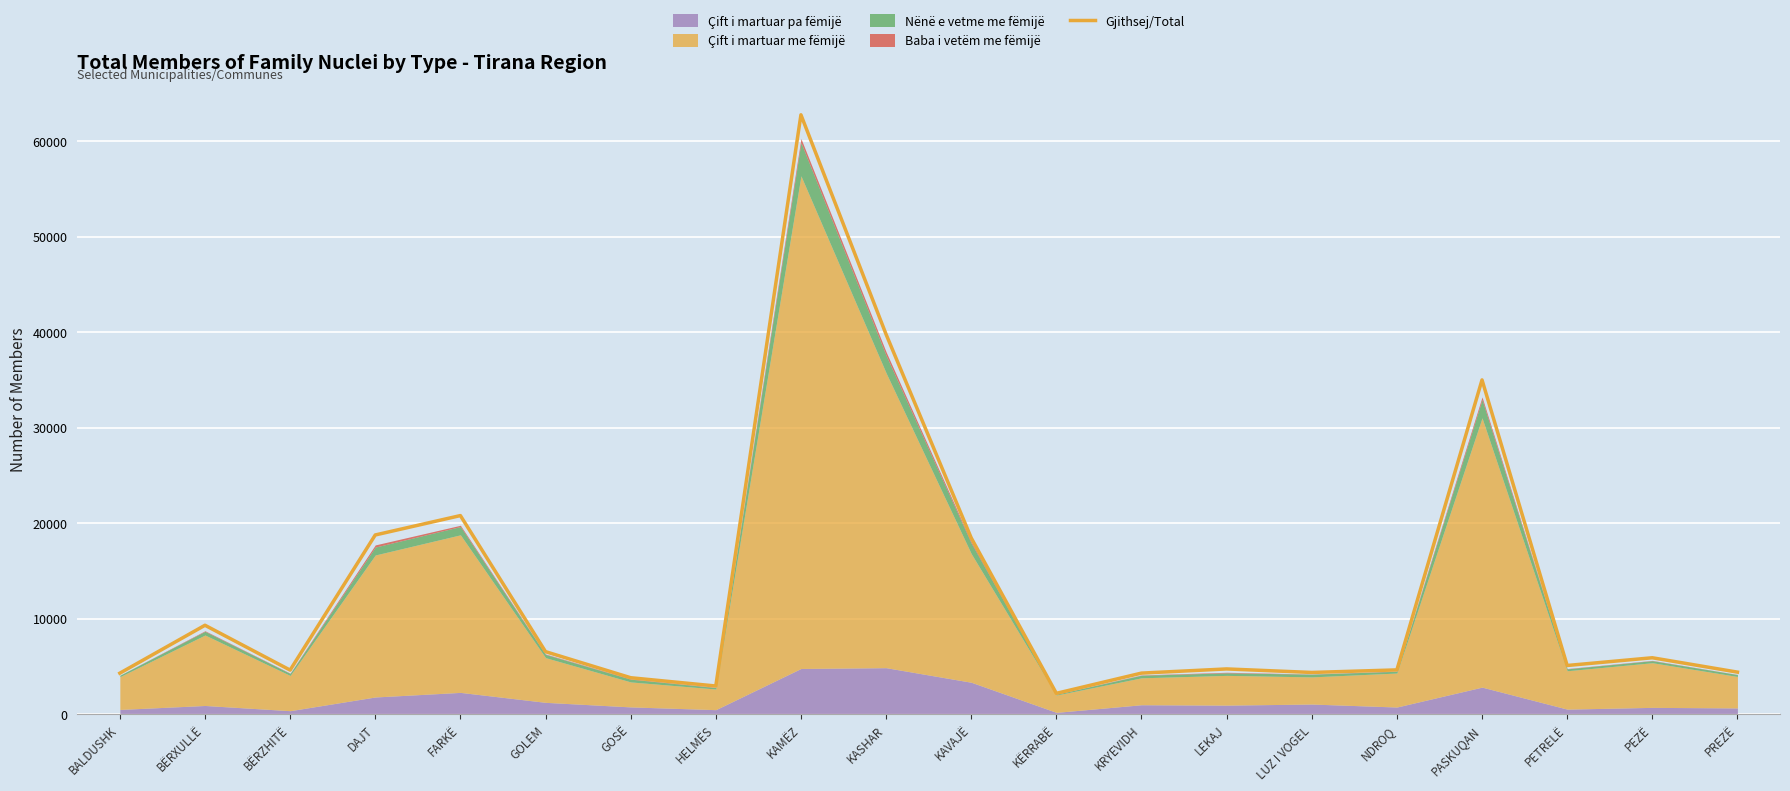

At which label is Gjithsej/Total closest to 32467?

PASKUQAN